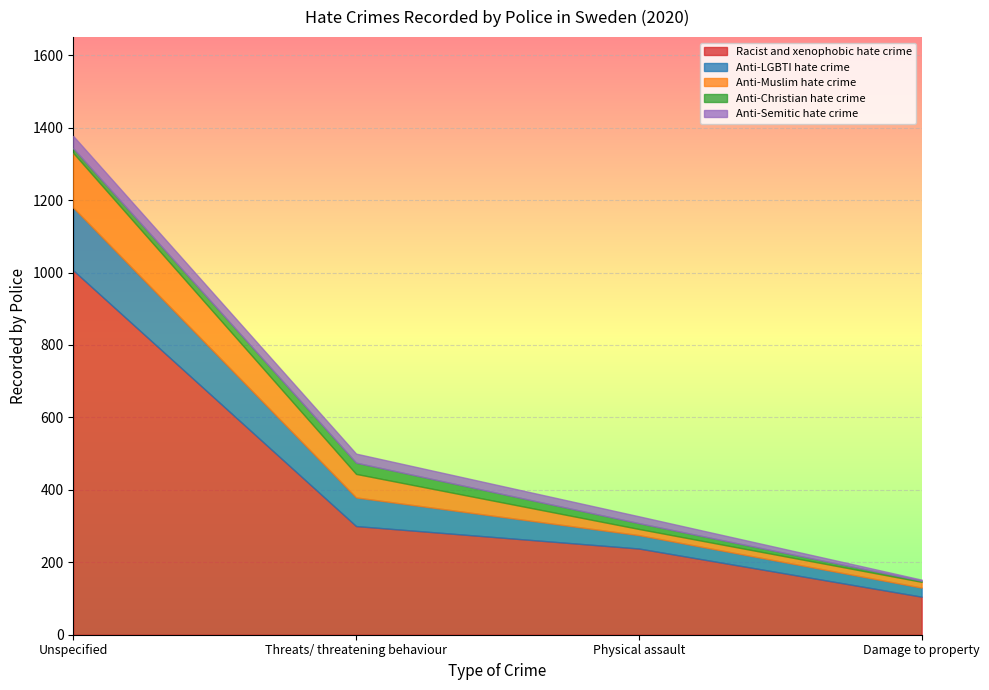

Reading left to right, transcribe all the data shown in this chart.

Racist and xenophobic hate crime: 1006	300	238	105
Anti-LGBTI hate crime: 173	79	37	25
Anti-Muslim hate crime: 151	65	17	16
Anti-Christian hate crime: 13	31	16	3
Anti-Semitic hate crime: 34	25	19	3